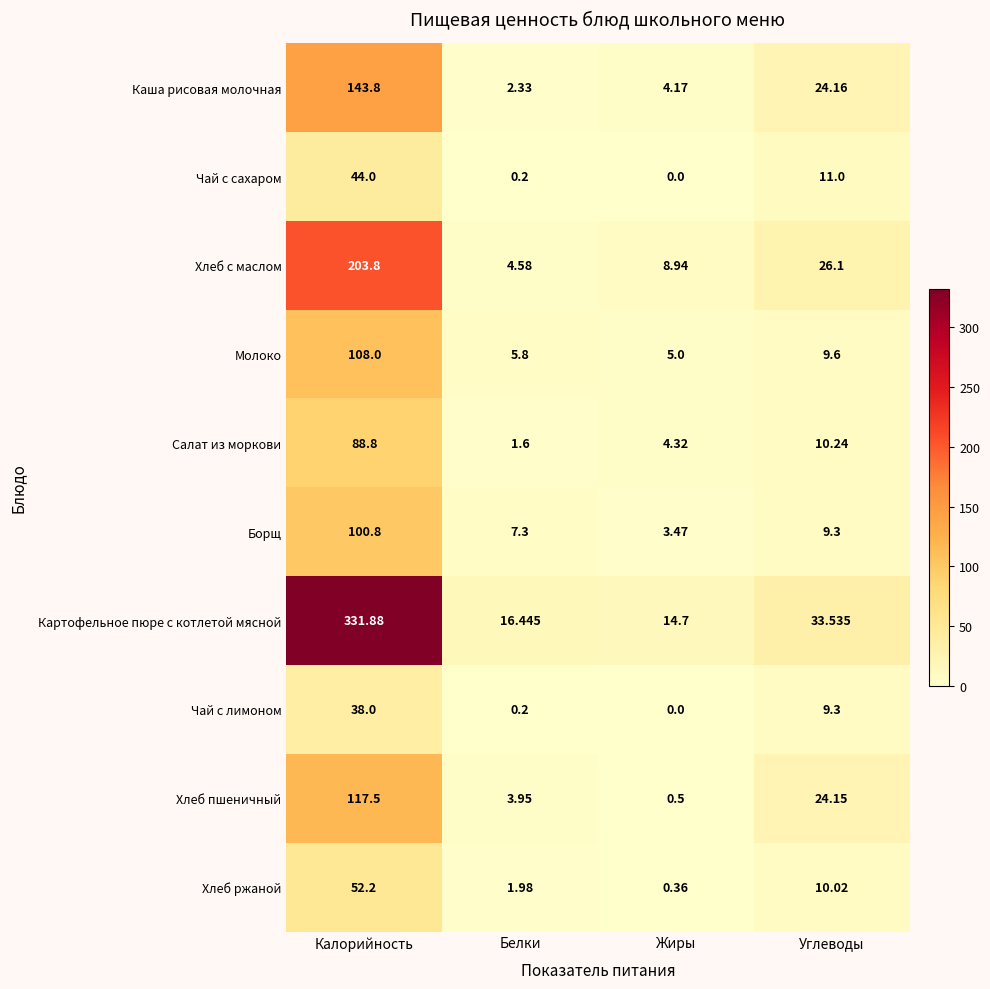

What is the total value across all series at Калорийность?

1228.8